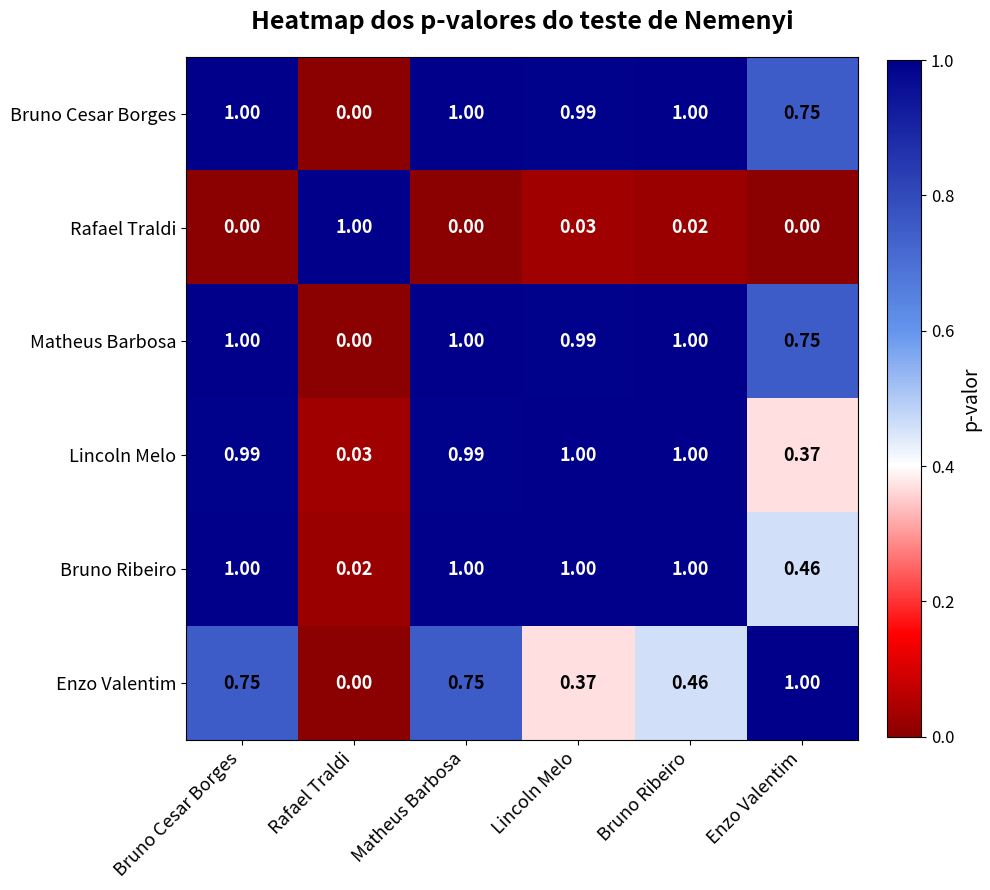

Between Matheus Barbosa and Bruno Ribeiro, which series saw the biggest shift?

Enzo Valentim